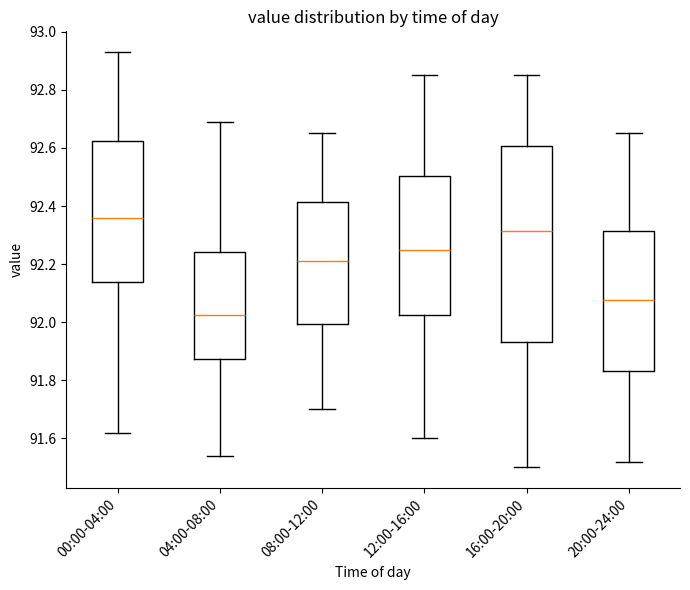

Reading left to right, transcribe this box plot: for each box, give where its median line is, the range the box spans, and where its two whiskers end, as read against the y-axis. The values are not printed on the chart, so give them approximately, as read against the axis.

00:00-04:00: median 92.36, box 92.14 to 92.62, whiskers 91.62 to 92.94
04:00-08:00: median 92.02, box 91.88 to 92.24, whiskers 91.54 to 92.70
08:00-12:00: median 92.22, box 92.00 to 92.42, whiskers 91.70 to 92.66
12:00-16:00: median 92.26, box 92.02 to 92.50, whiskers 91.60 to 92.86
16:00-20:00: median 92.32, box 91.94 to 92.60, whiskers 91.50 to 92.86
20:00-24:00: median 92.08, box 91.84 to 92.32, whiskers 91.52 to 92.66